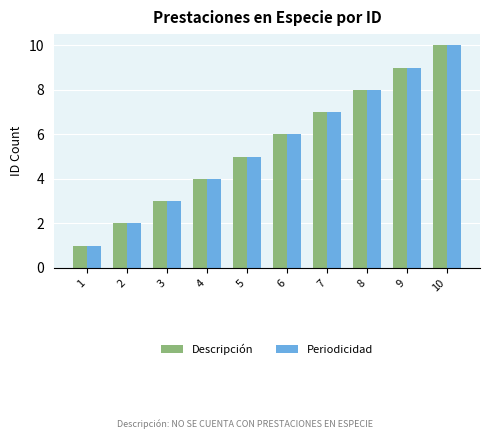

How many bars are there in total?

20